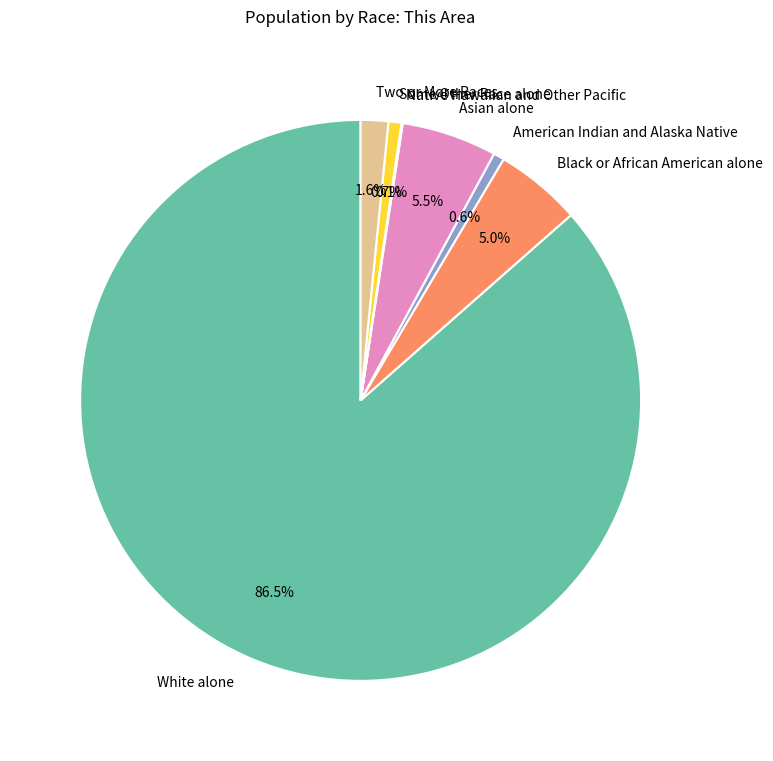

Which slice represents more than half of the pie?

White alone